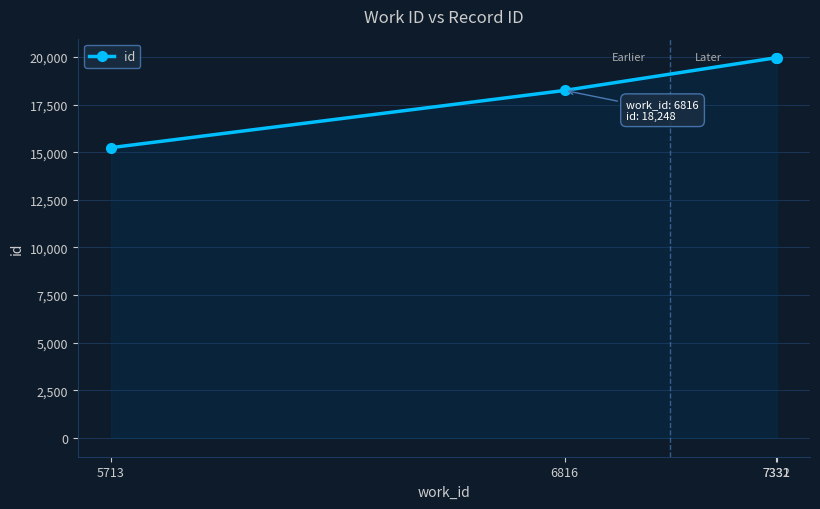

What is the value of the 3rd point from the left?

19969